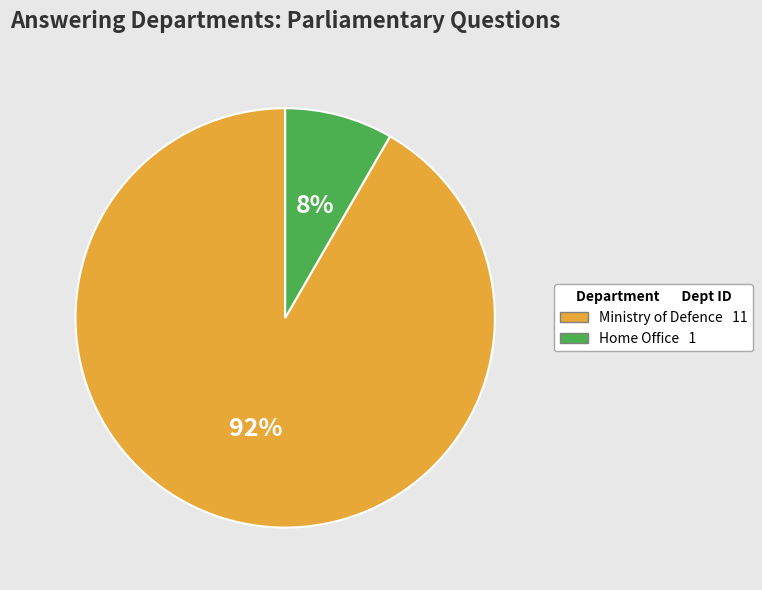

Between Ministry of Defence and Home Office, which is larger?

Ministry of Defence